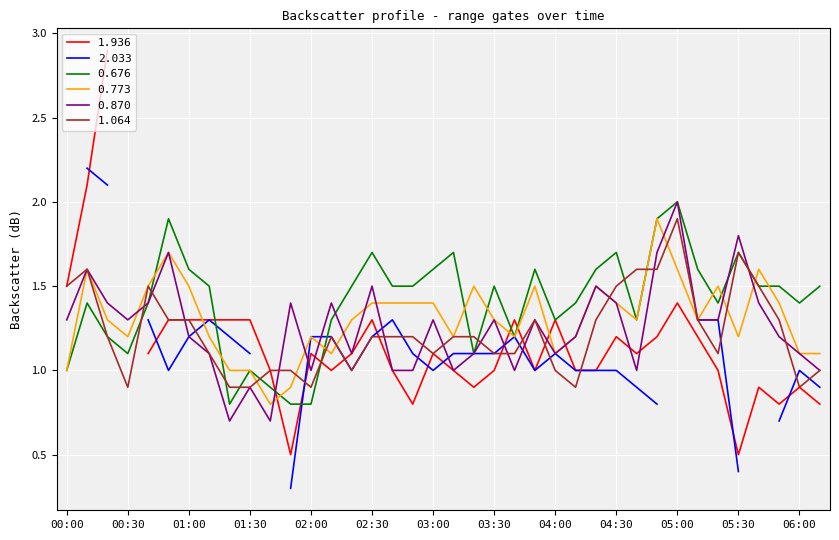

What is the minimum value for 1.064?

0.9